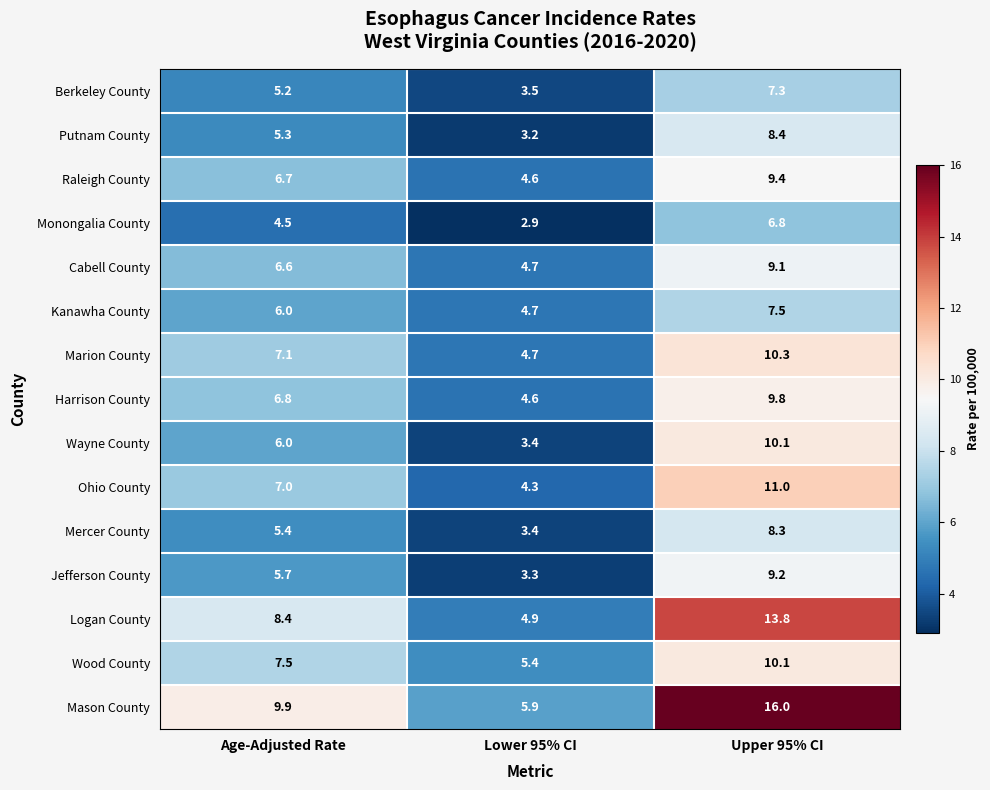

What is the difference between the highest and lowest values at Age-Adjusted Rate?

5.4